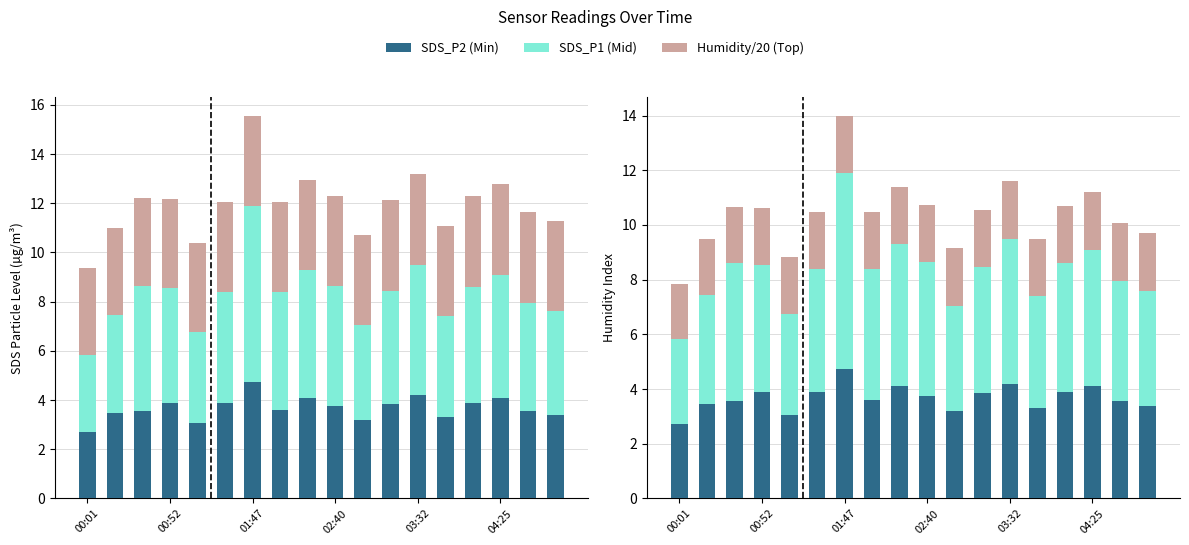

What is the spread (max minus min) of values at 03:32?

1.6